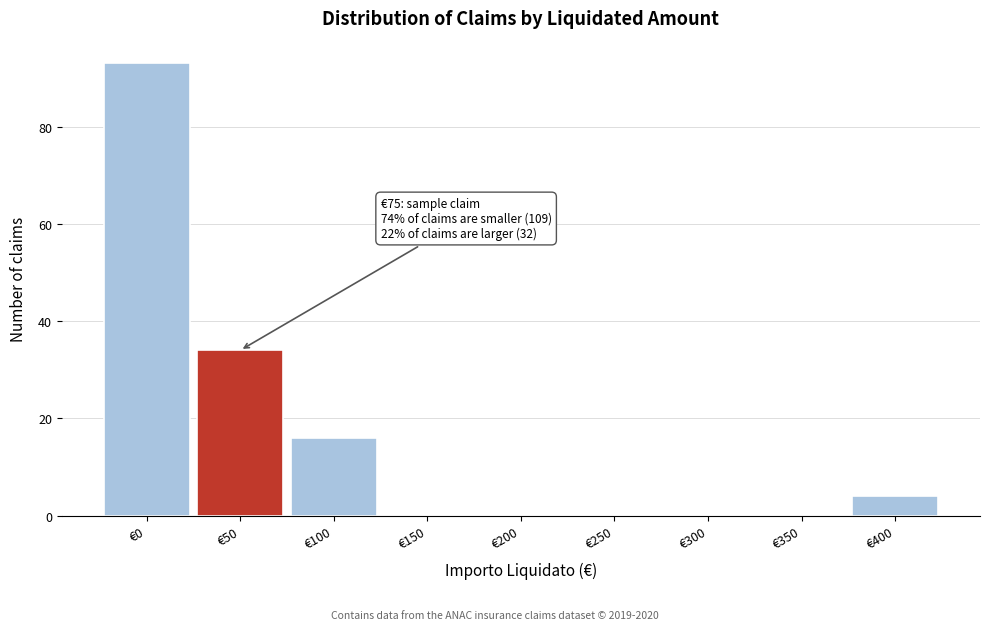

Reading left to right, extract all data points from this chart.

€0=93	€50=34	€100=16	€150=0	€200=0	€250=0	€300=0	€350=0	€400=4